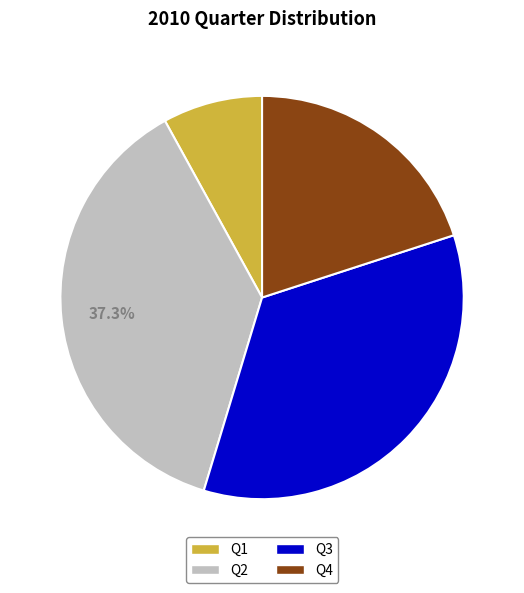

Between Q1 and Q3, which is larger?

Q3